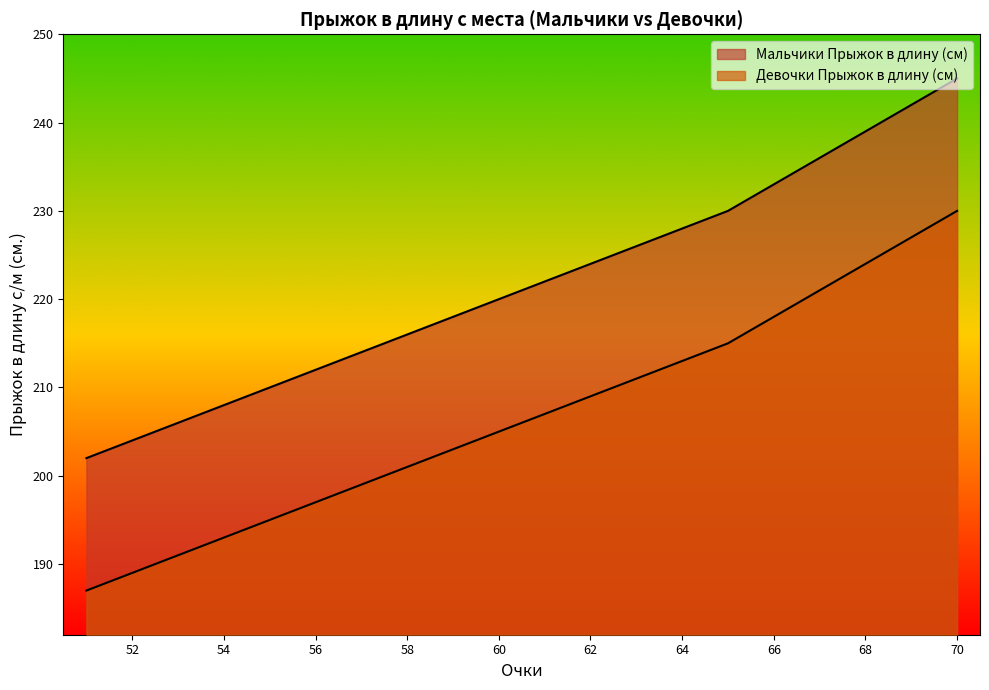

At 56, list the series in order from smallest to largest.

Девочки Прыжок в длину (см), Мальчики Прыжок в длину (см)